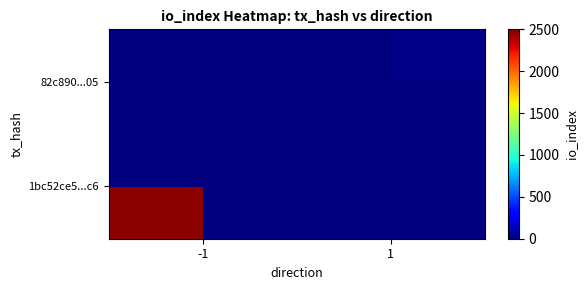

Between 1 and -1, which is larger?

-1